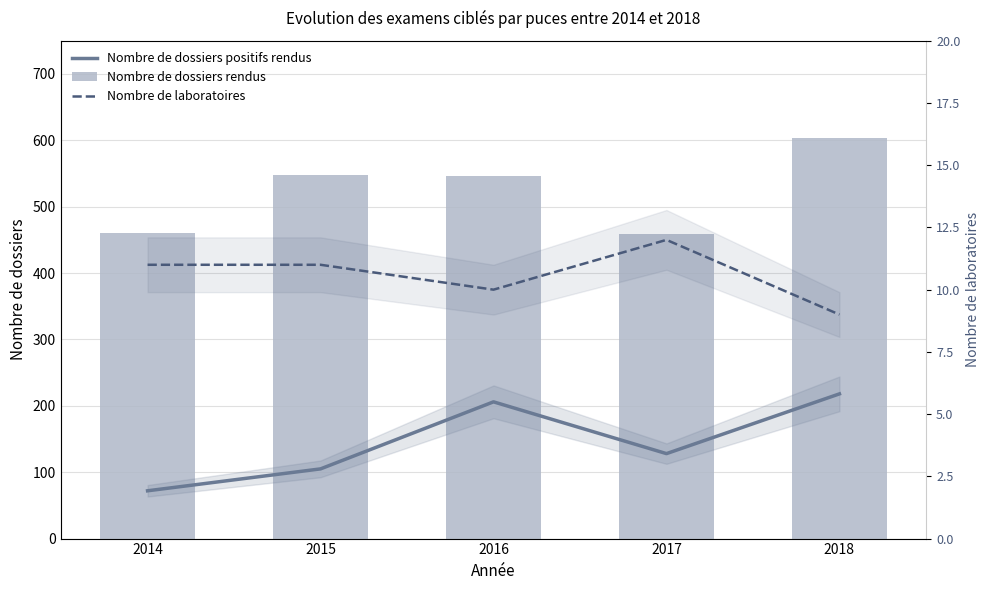

What is the maximum value for Nombre de dossiers rendus?

603